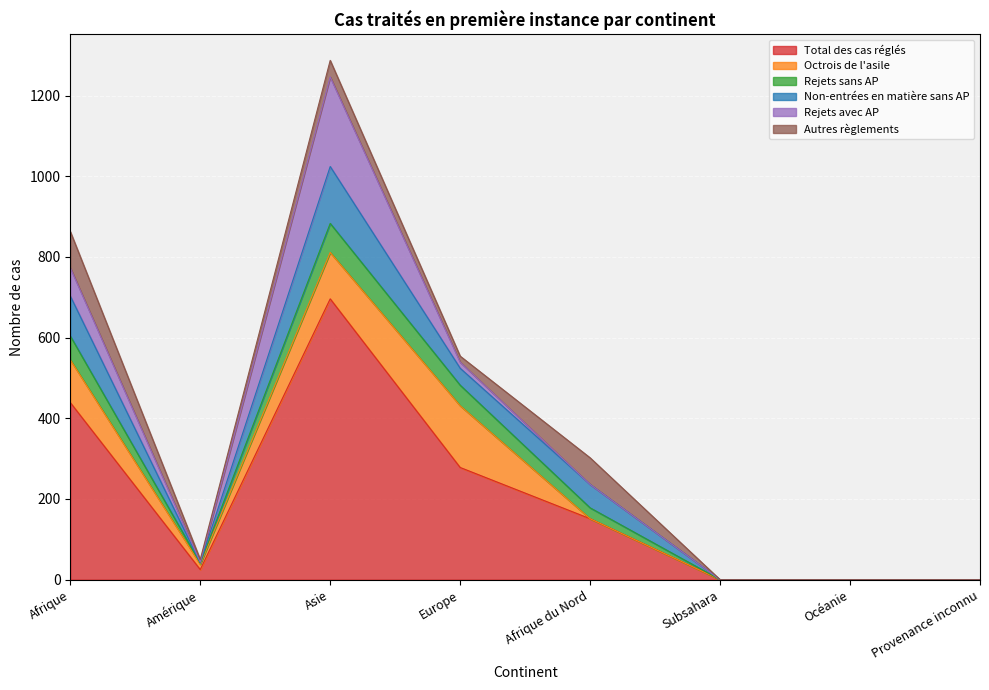

In Rejets avec AP, how many points are higher than both neighbors (excluding endpoints)?

1